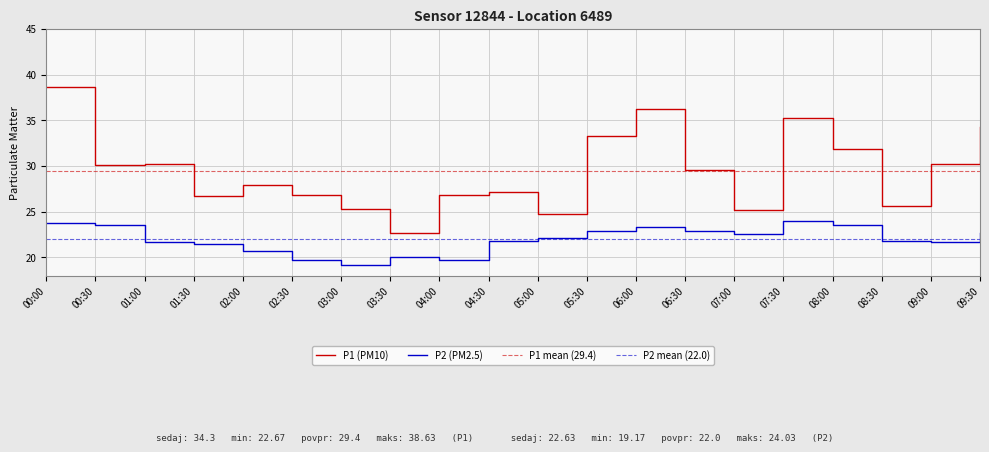

In P1, how many points are lower than both neighbors (excluding endpoints)?

6